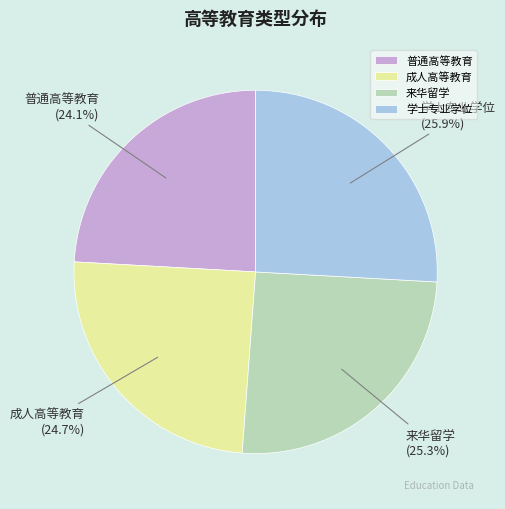

To the nearest percent, what percentage of the pie is 学士专业学位?

26%